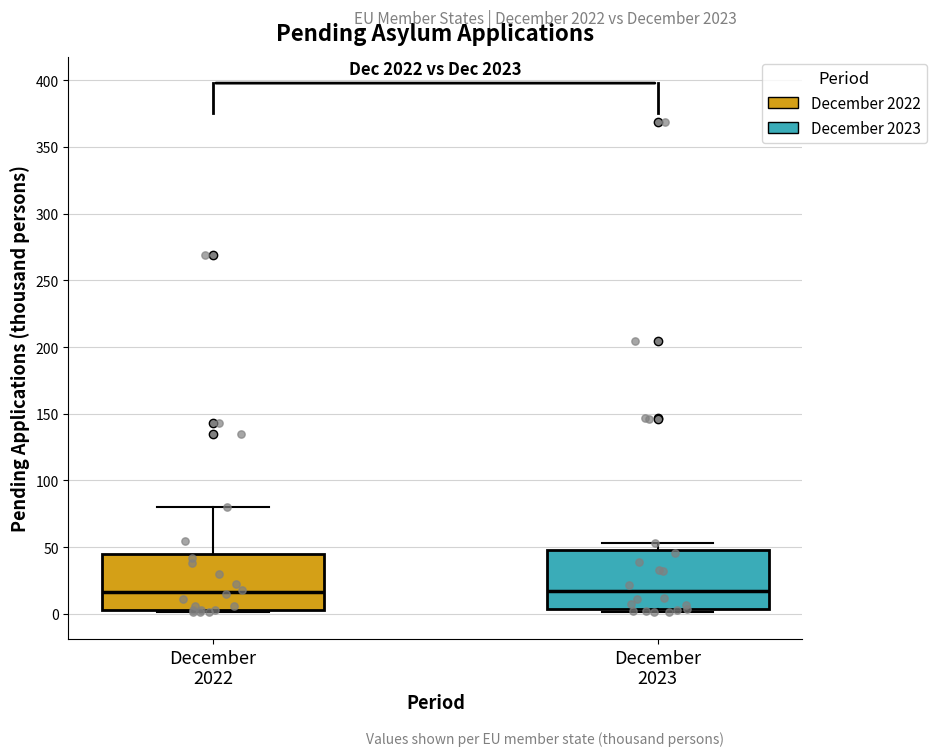

Reading left to right, transcribe this box plot: for each box, give where its median line is, the range the box spans, and where its two whiskers end, as read against the y-axis. The values are not printed on the chart, so give them approximately, as read against the axis.

December 2022: median 15, box 5 to 45, whiskers 0 to 80
December 2023: median 15, box 5 to 50, whiskers 0 to 55